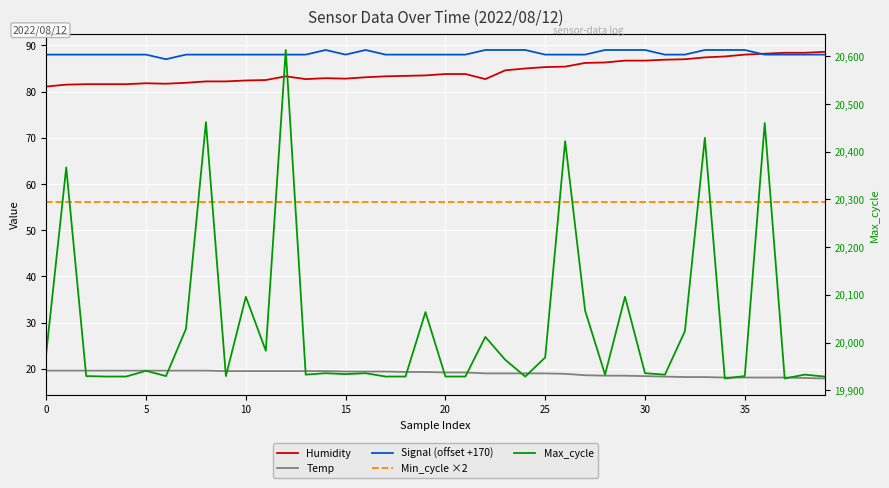

What value does the Temp series have at 5?

19.6